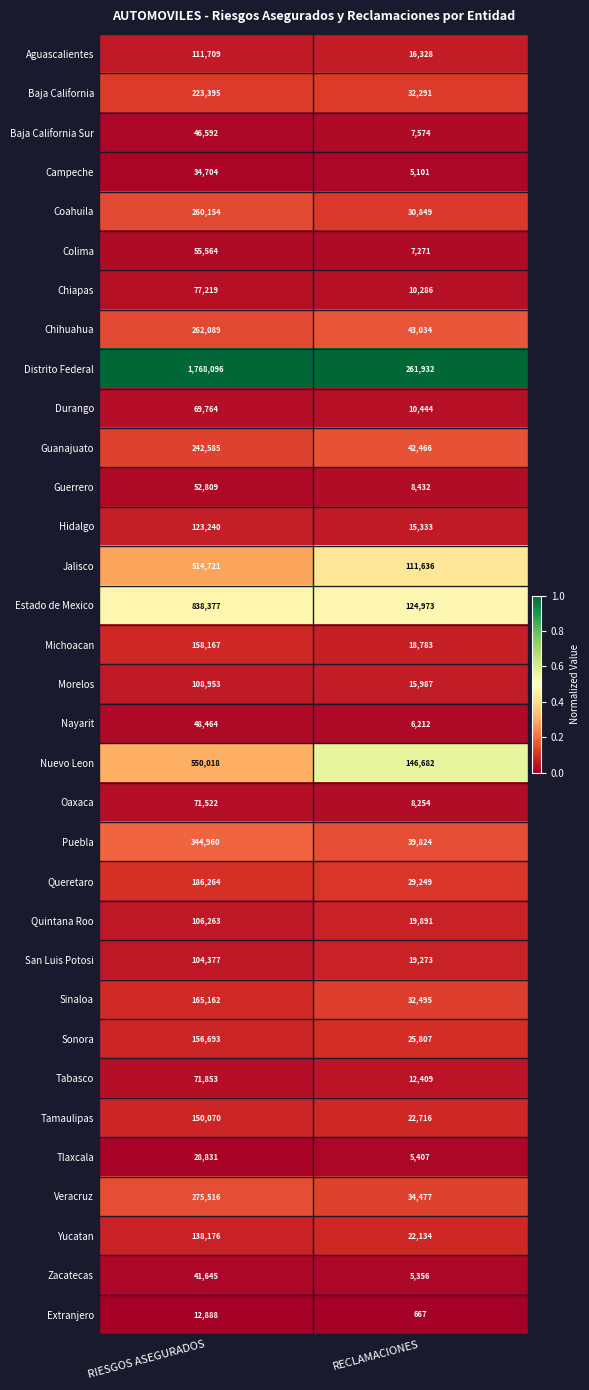

Which series has the largest range (max minus min)?

Distrito Federal